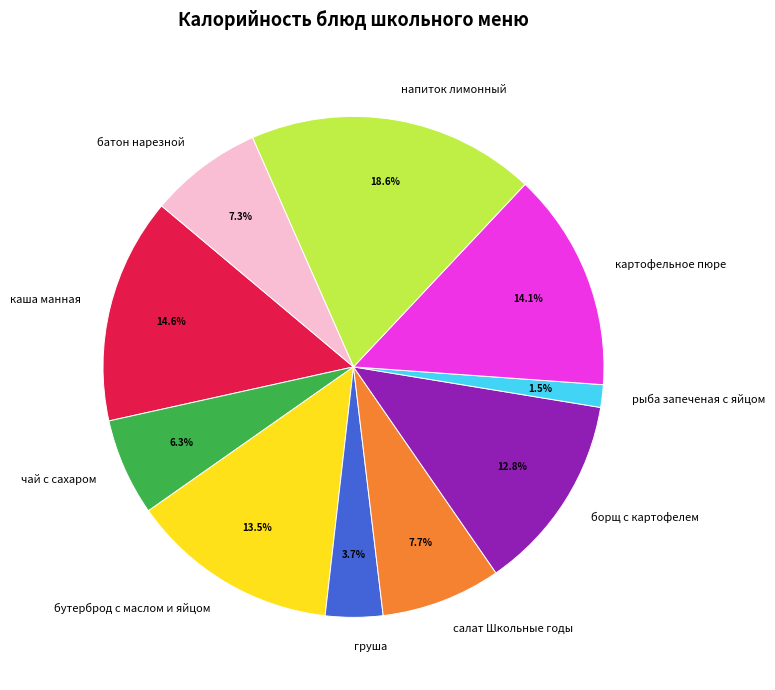

Which has a higher value, напиток лимонный or каша манная?

напиток лимонный